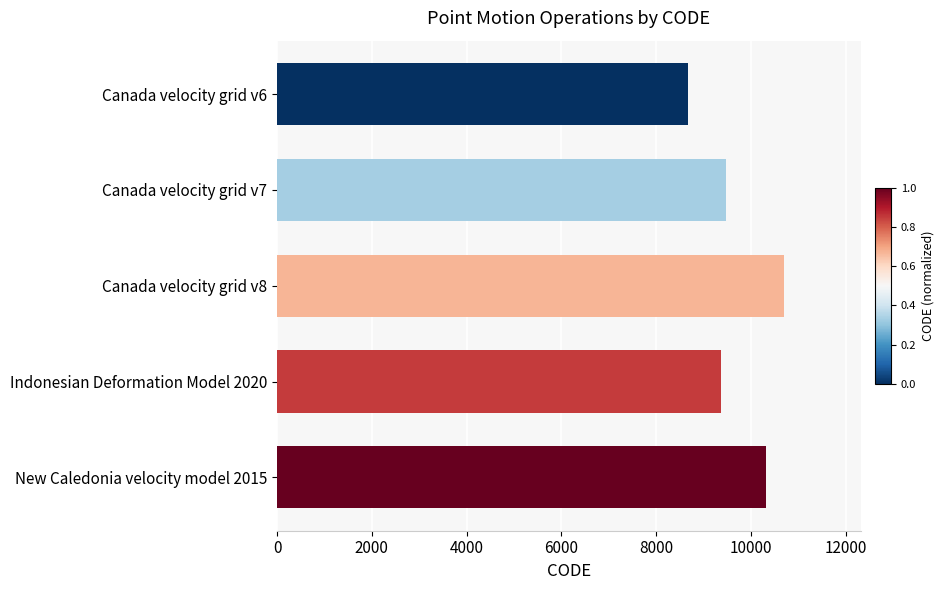

Read the value at New Caledonia velocity model 2015.

10323